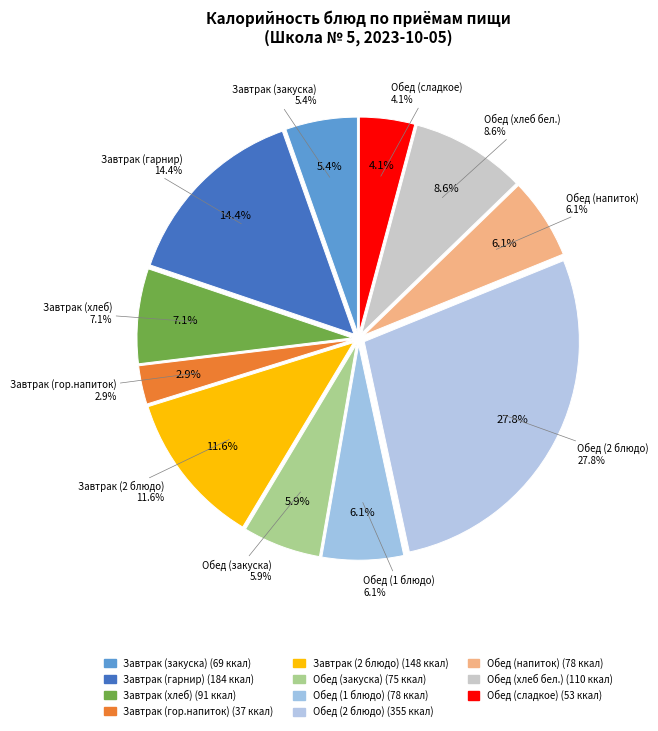

The Обед (2 блюдо) slice represents 40% of the pie. True or false?

False